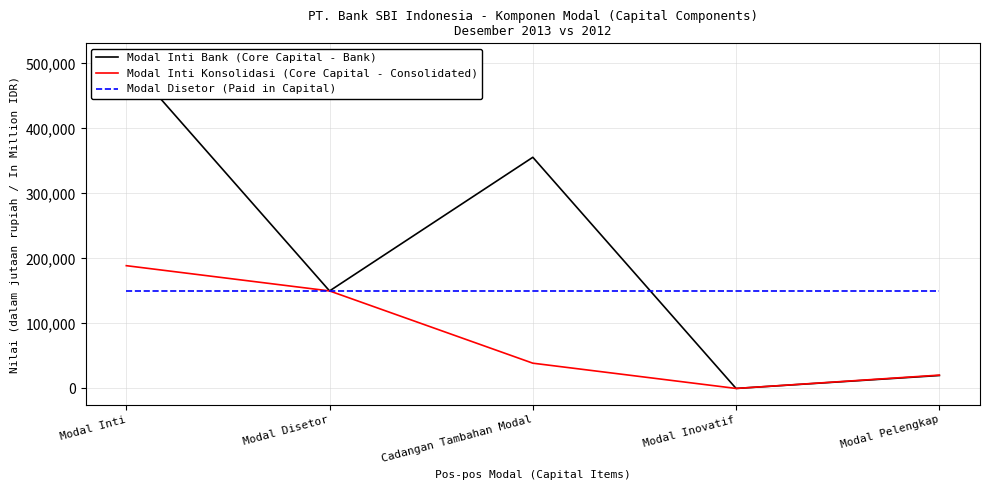

Which series changed the most between Modal Inti and Modal Inovatif?

Modal Inti Bank (Core Capital - Bank)